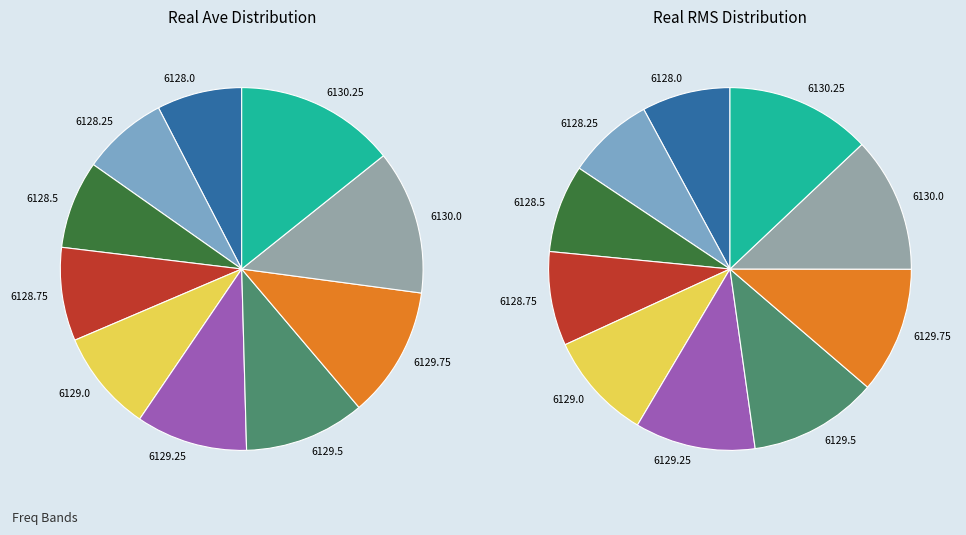

The 6128.0 slice represents 8% of the pie. True or false?

True